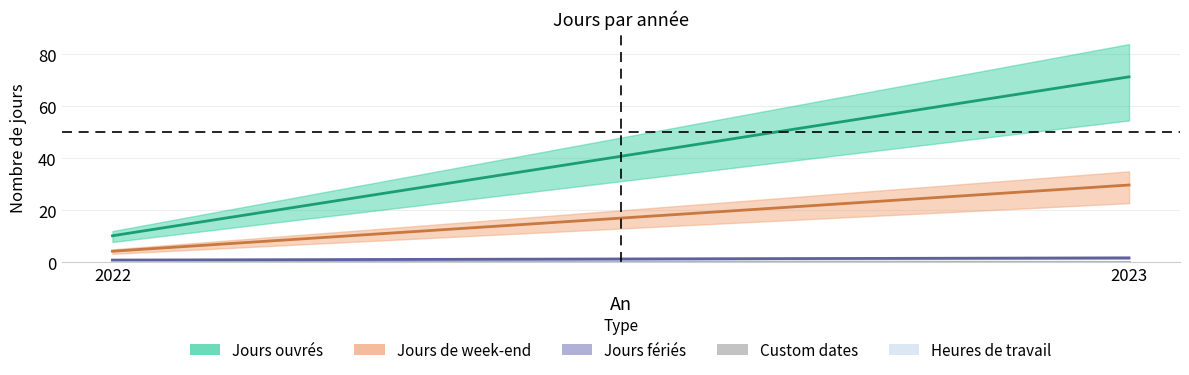

Which series has the largest range (max minus min)?

Jours ouvrés